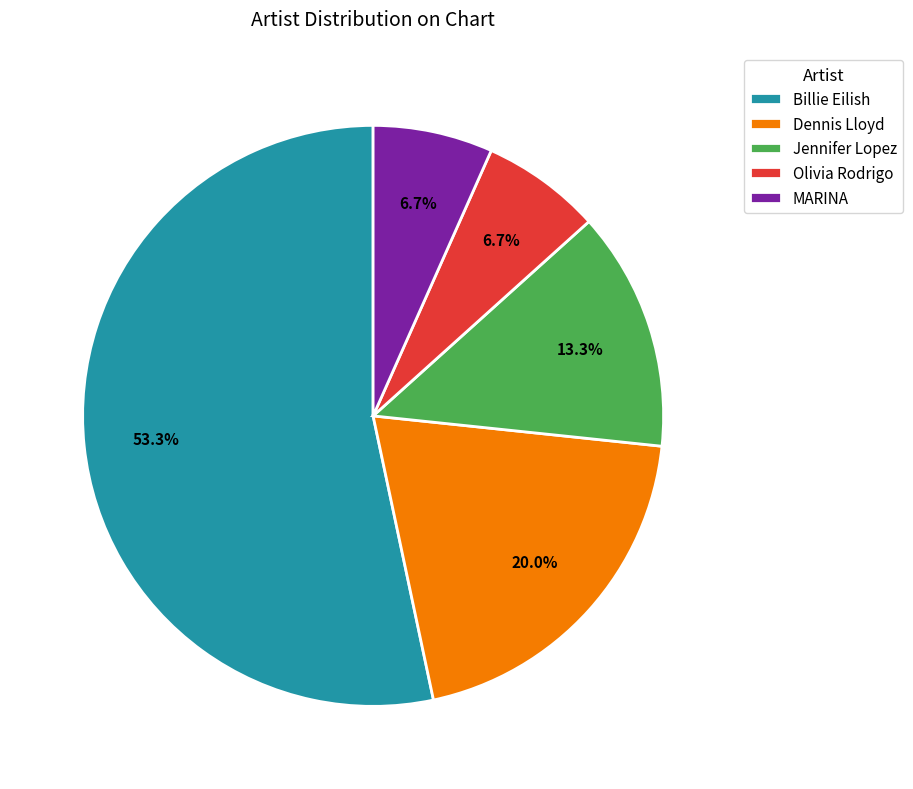

How many segments does this pie chart have?

5